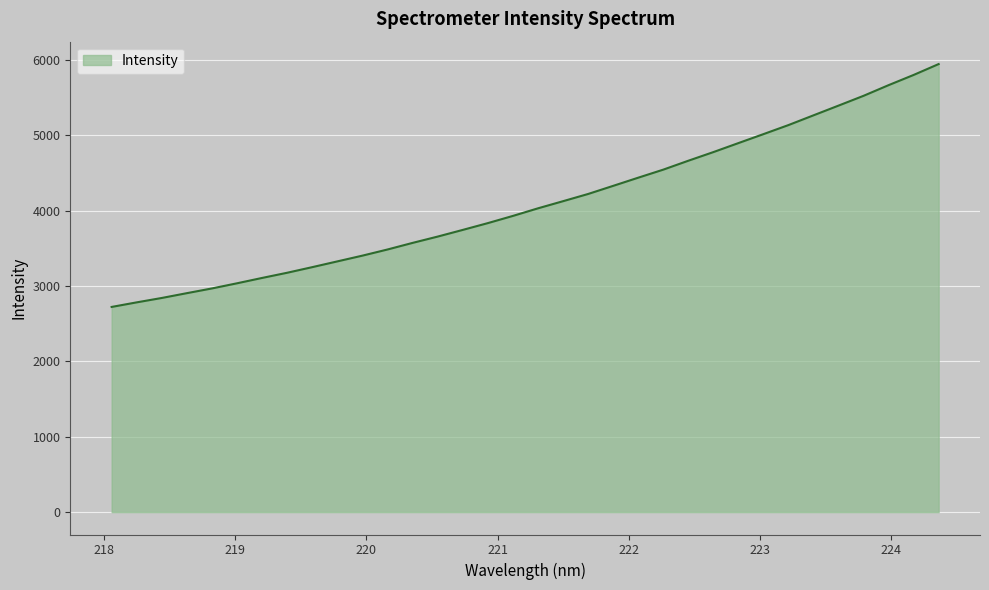

What is the maximum value shown in the chart?

5945.9